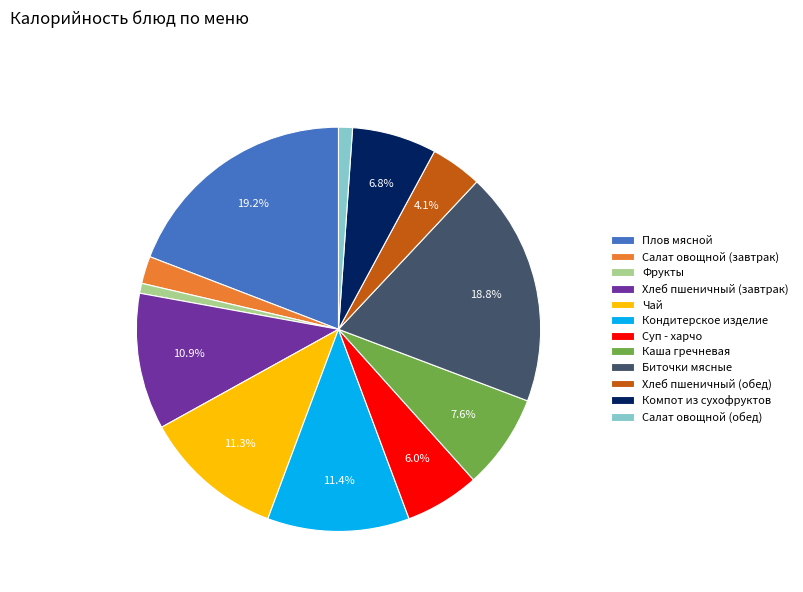

Is there any slice that represents more than half of the pie?

No